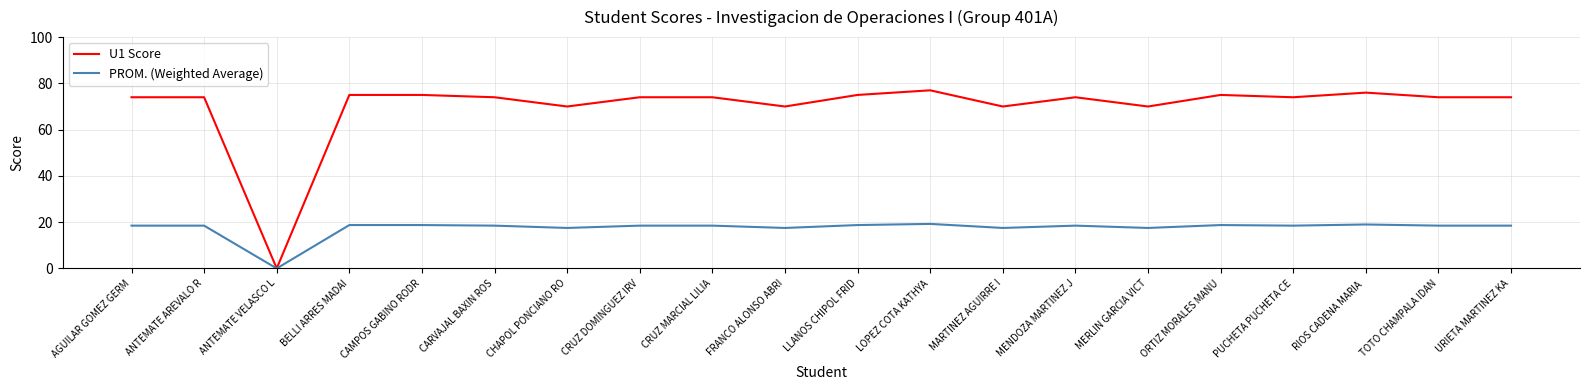

Which series has the largest total across all categories?

U1 Score